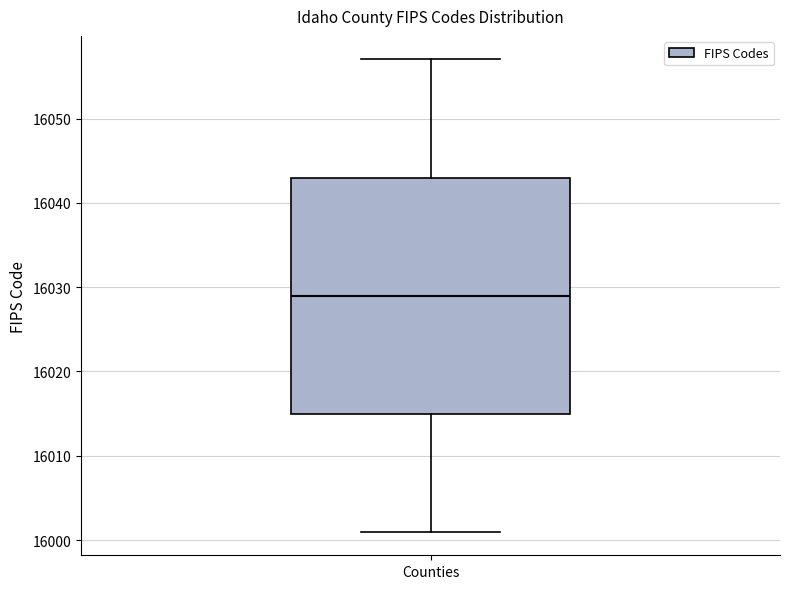

Where does the upper whisker of the box for Counties end on the y-axis? The values are not printed on the chart, so give them approximately, as read against the axis.

16057